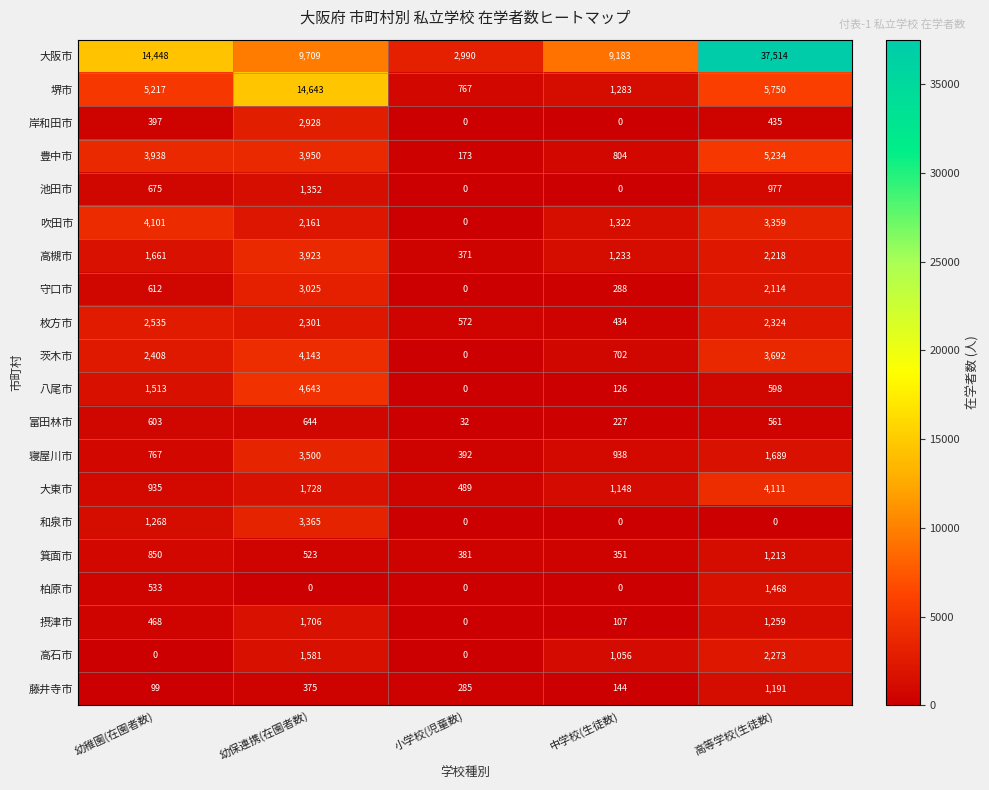

Which series has the widest spread of values?

大阪市